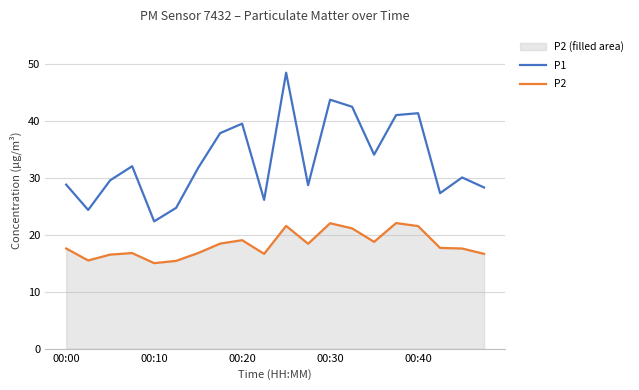

How many interior local valleys does the P1 series have?

6